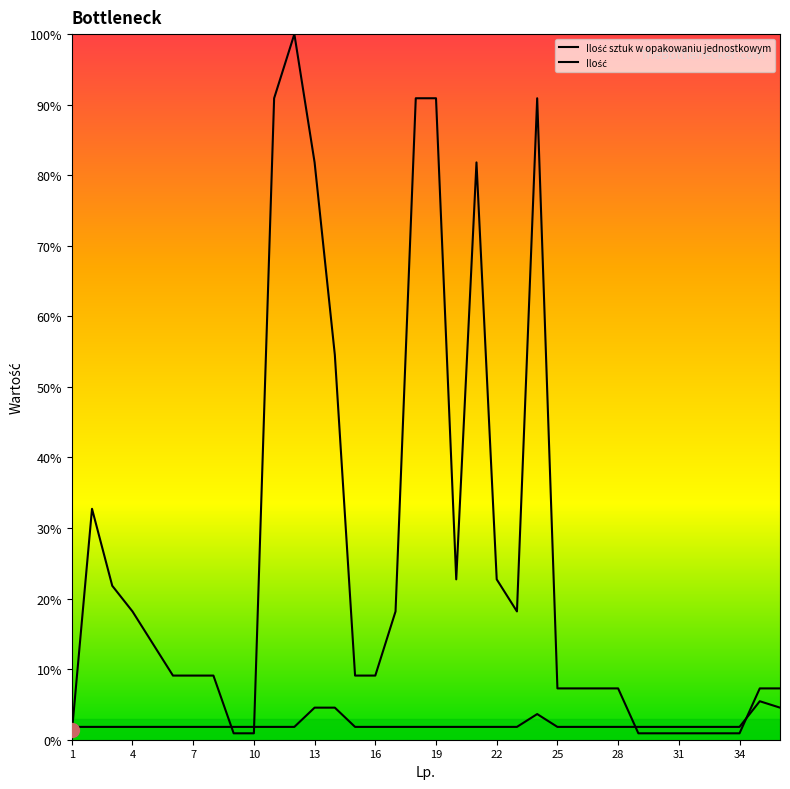

How many data points in Ilość sztuk w opakowaniu jednostkowym are less than 9?

15